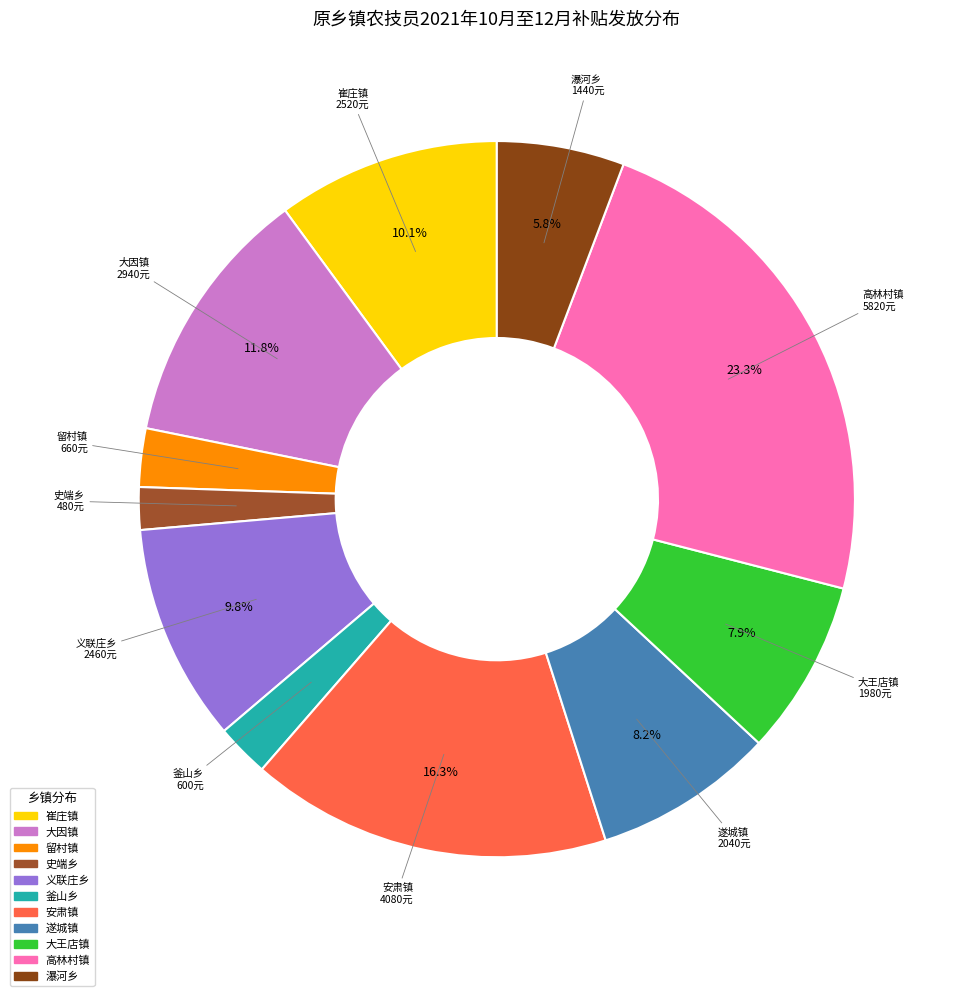

Is it true that 大王店镇 is 18% of the pie?

False